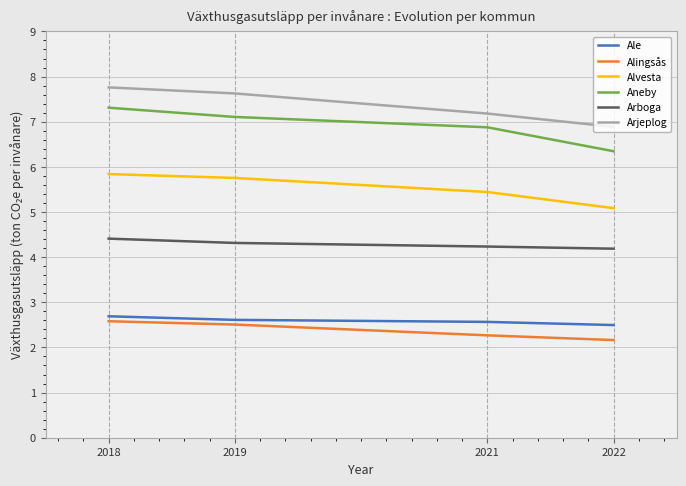

True or false: Arjeplog and Aneby intersect in this chart.

False